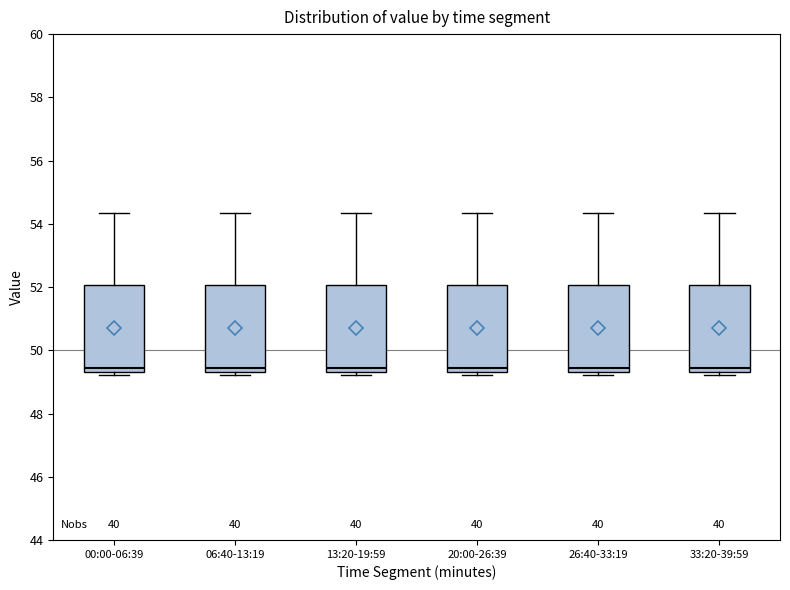

Reading left to right, read every box against the y-axis: the position of its median line, the range the box covers, and the ends of its whiskers. The values are not printed on the chart, so give them approximately, as read against the axis.

00:00-06:39: median 49.4 (just above the box's lower edge), box 49.4 to 52.0, whiskers 49.2 to 54.4
06:40-13:19: median 49.4 (just above the box's lower edge), box 49.4 to 52.0, whiskers 49.2 to 54.4
13:20-19:59: median 49.4 (just above the box's lower edge), box 49.4 to 52.0, whiskers 49.2 to 54.4
20:00-26:39: median 49.4 (just above the box's lower edge), box 49.4 to 52.0, whiskers 49.2 to 54.4
26:40-33:19: median 49.4 (just above the box's lower edge), box 49.4 to 52.0, whiskers 49.2 to 54.4
33:20-39:59: median 49.4 (just above the box's lower edge), box 49.4 to 52.0, whiskers 49.2 to 54.4